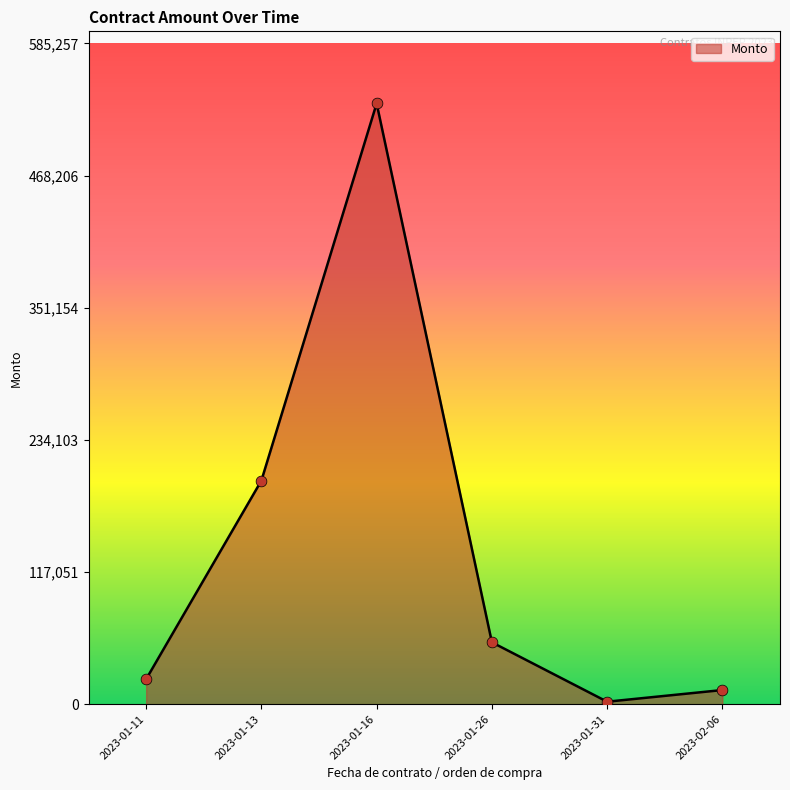

Between 2023-01-11 and 2023-01-13, which is larger?

2023-01-13